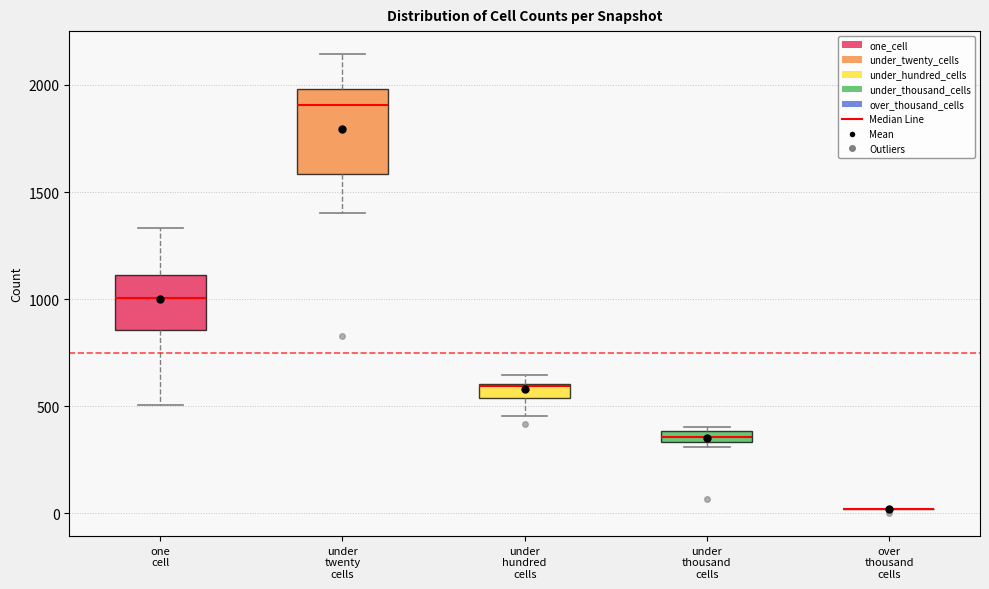

Which box is the tallest, from its lower edge to its upper edge?

under twenty cells